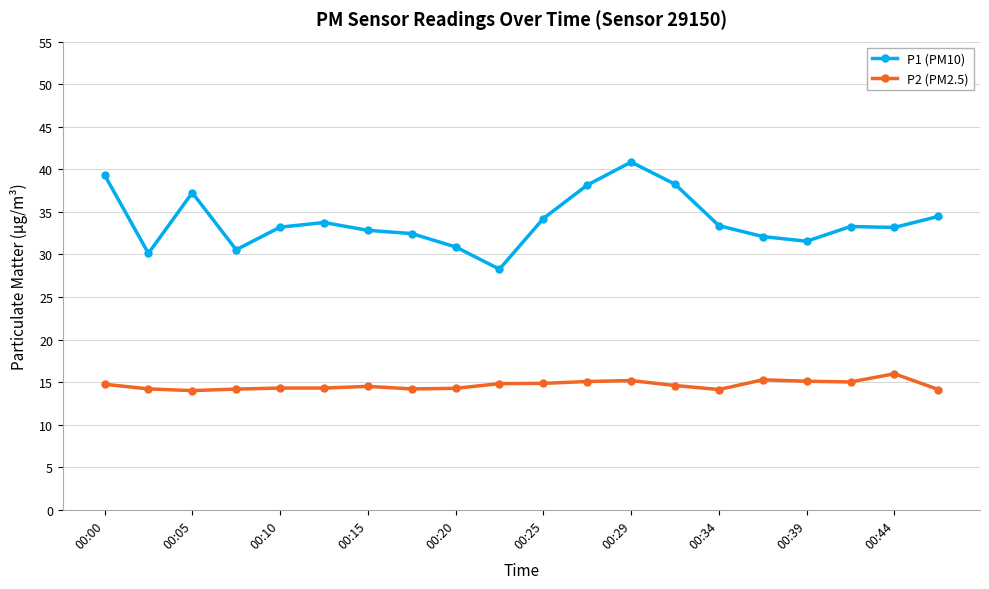

True or false: P1 (PM10) and P2 (PM2.5) intersect in this chart.

False